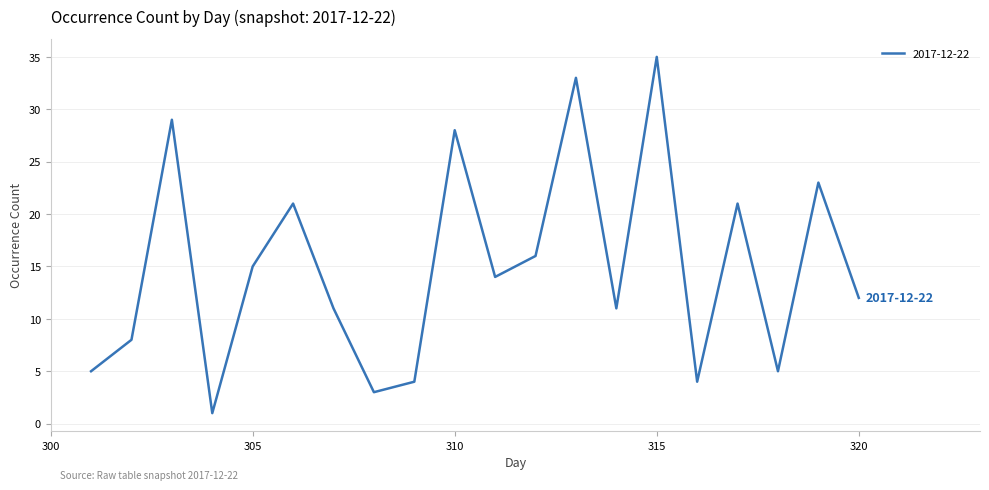

What is the difference between the maximum and minimum values?

34